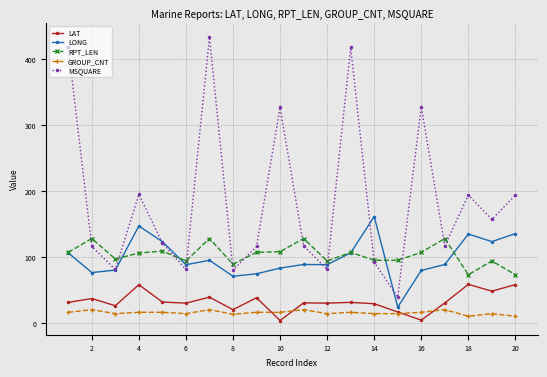

Does the chart have visible grid lines?

Yes